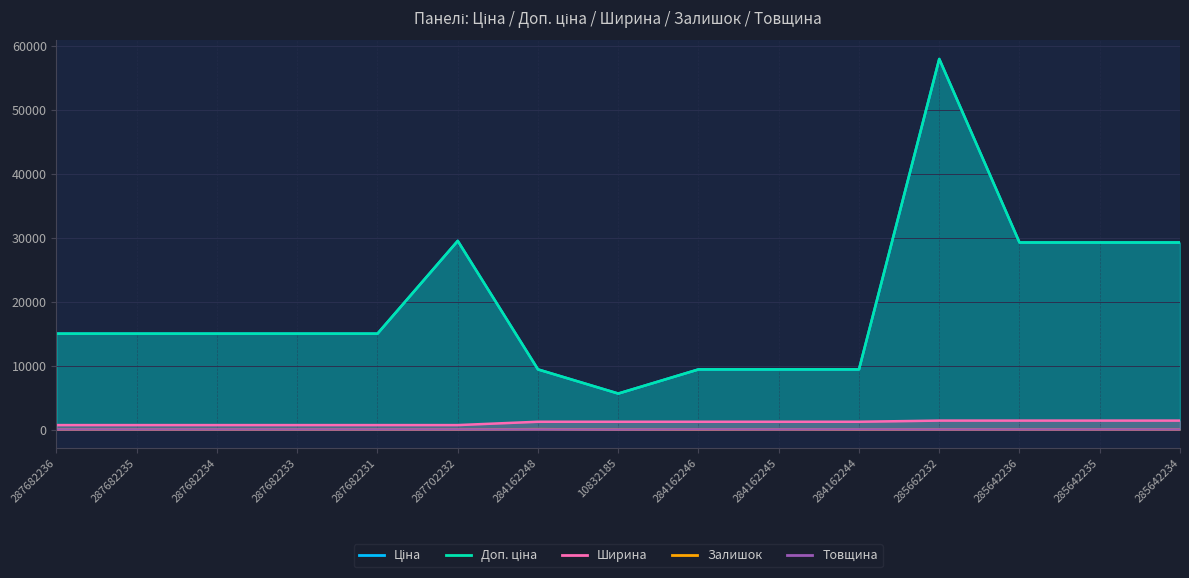

Rank the series by their maximum value, from highest to lowest.

Ціна, Доп. ціна, Ширина, Залишок, Товщина